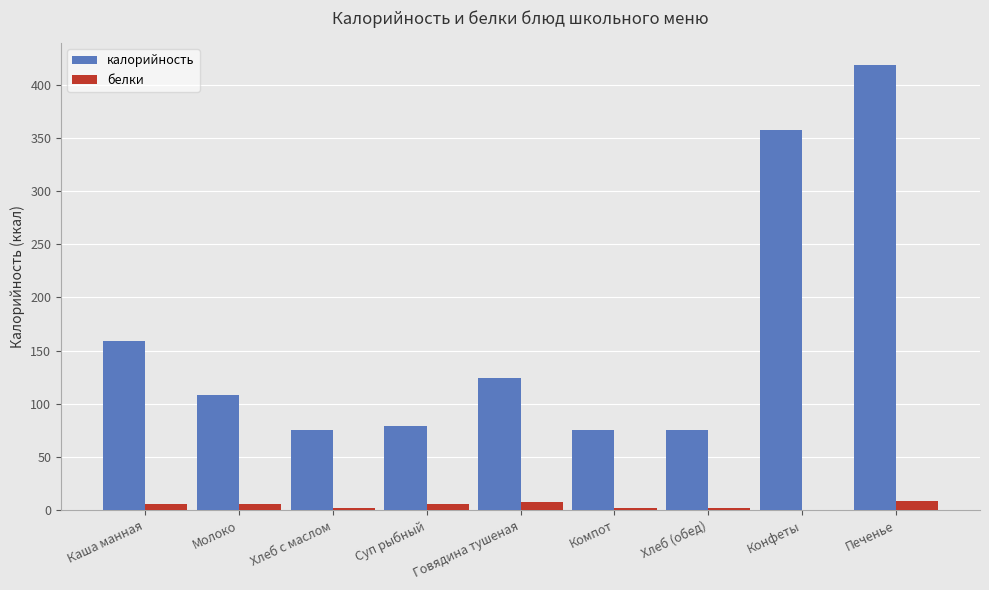

How many values in the белки series exceed 5?

5